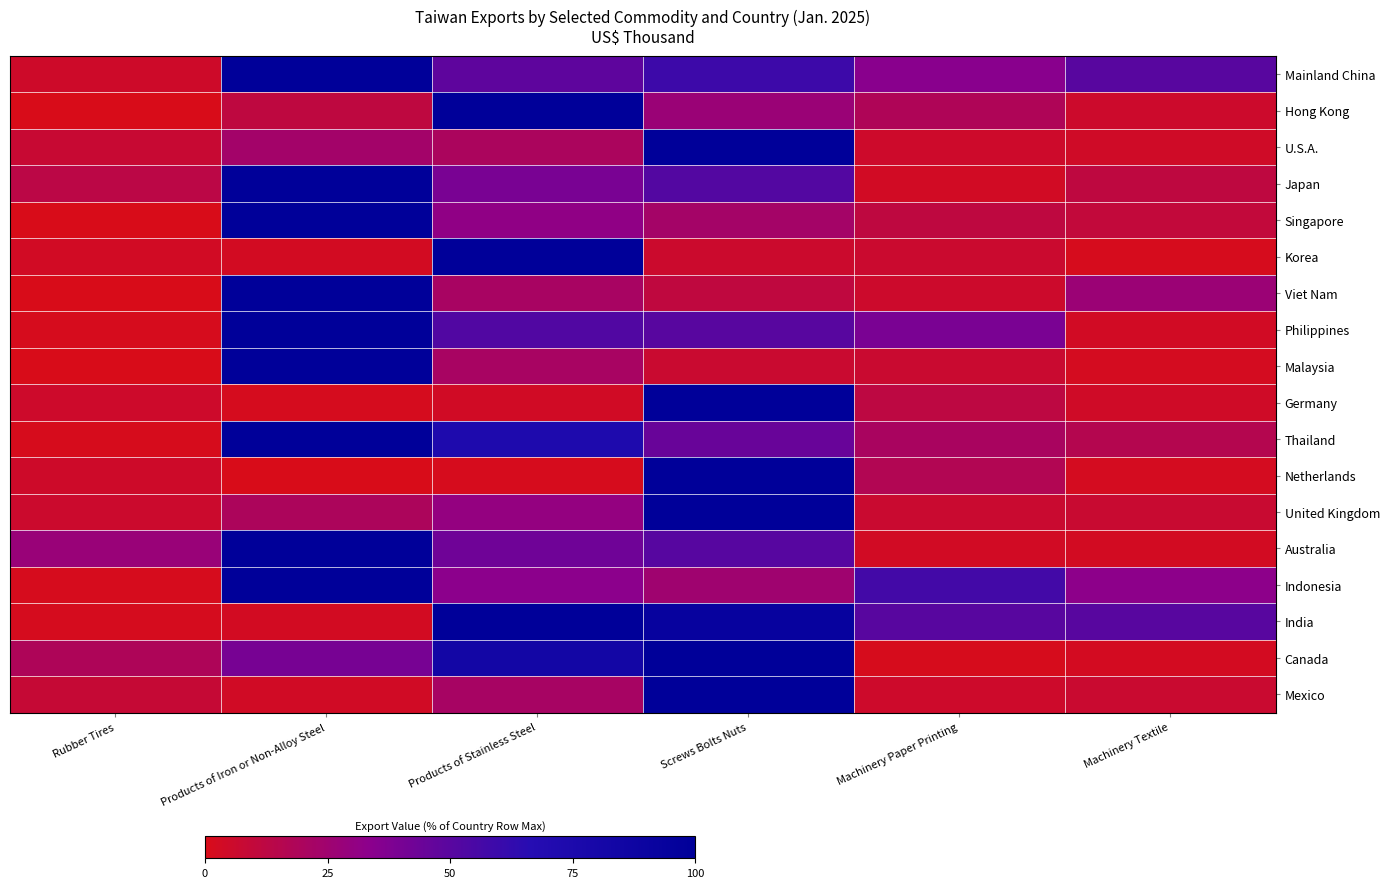

Reading left to right, extract all data points from this chart.

Mainland China: Rubber Tires=4.8	Products of Iron or Non-Alloy Steel=100.0	Products of Stainless Steel=48.1	Screws Bolts Nuts=59.1	Machinery Paper Printing=34.1	Machinery Textile=50.1
Hong Kong: Rubber Tires=0.2	Products of Iron or Non-Alloy Steel=11.4	Products of Stainless Steel=100.0	Screws Bolts Nuts=27.3	Machinery Paper Printing=18.0	Machinery Textile=5.6
U.S.A.: Rubber Tires=7.6	Products of Iron or Non-Alloy Steel=23.2	Products of Stainless Steel=19.6	Screws Bolts Nuts=100.0	Machinery Paper Printing=5.2	Machinery Textile=4.1
Japan: Rubber Tires=13.2	Products of Iron or Non-Alloy Steel=100.0	Products of Stainless Steel=39.7	Screws Bolts Nuts=51.8	Machinery Paper Printing=3.5	Machinery Textile=11.5
Singapore: Rubber Tires=0.1	Products of Iron or Non-Alloy Steel=100.0	Products of Stainless Steel=31.6	Screws Bolts Nuts=23.0	Machinery Paper Printing=11.6	Machinery Textile=10.0
Korea: Rubber Tires=3.5	Products of Iron or Non-Alloy Steel=3.1	Products of Stainless Steel=100.0	Screws Bolts Nuts=6.1	Machinery Paper Printing=6.5	Machinery Textile=1.2
Viet Nam: Rubber Tires=0.2	Products of Iron or Non-Alloy Steel=100.0	Products of Stainless Steel=21.3	Screws Bolts Nuts=11.1	Machinery Paper Printing=5.5	Machinery Textile=26.9
Philippines: Rubber Tires=1.2	Products of Iron or Non-Alloy Steel=100.0	Products of Stainless Steel=52.7	Screws Bolts Nuts=50.2	Machinery Paper Printing=39.4	Machinery Textile=3.4
Malaysia: Rubber Tires=0.4	Products of Iron or Non-Alloy Steel=100.0	Products of Stainless Steel=21.1	Screws Bolts Nuts=6.9	Machinery Paper Printing=6.7	Machinery Textile=2.2
Germany: Rubber Tires=5.1	Products of Iron or Non-Alloy Steel=1.9	Products of Stainless Steel=3.9	Screws Bolts Nuts=100.0	Machinery Paper Printing=11.9	Machinery Textile=4.1
Thailand: Rubber Tires=1.1	Products of Iron or Non-Alloy Steel=100.0	Products of Stainless Steel=73.7	Screws Bolts Nuts=45.0	Machinery Paper Printing=20.5	Machinery Textile=15.7
Netherlands: Rubber Tires=4.9	Products of Iron or Non-Alloy Steel=0.0	Products of Stainless Steel=1.3	Screws Bolts Nuts=100.0	Machinery Paper Printing=16.9	Machinery Textile=2.2
United Kingdom: Rubber Tires=6.0	Products of Iron or Non-Alloy Steel=19.2	Products of Stainless Steel=30.0	Screws Bolts Nuts=100.0	Machinery Paper Printing=6.7	Machinery Textile=7.0
Australia: Rubber Tires=27.4	Products of Iron or Non-Alloy Steel=100.0	Products of Stainless Steel=42.8	Screws Bolts Nuts=50.8	Machinery Paper Printing=3.4	Machinery Textile=2.9
Indonesia: Rubber Tires=1.3	Products of Iron or Non-Alloy Steel=100.0	Products of Stainless Steel=33.4	Screws Bolts Nuts=25.2	Machinery Paper Printing=57.3	Machinery Textile=32.9
India: Rubber Tires=1.9	Products of Iron or Non-Alloy Steel=2.9	Products of Stainless Steel=100.0	Screws Bolts Nuts=93.3	Machinery Paper Printing=50.0	Machinery Textile=50.0
Canada: Rubber Tires=18.6	Products of Iron or Non-Alloy Steel=40.1	Products of Stainless Steel=83.0	Screws Bolts Nuts=100.0	Machinery Paper Printing=0.8	Machinery Textile=2.4
Mexico: Rubber Tires=8.3	Products of Iron or Non-Alloy Steel=3.5	Products of Stainless Steel=21.6	Screws Bolts Nuts=100.0	Machinery Paper Printing=5.3	Machinery Textile=6.7